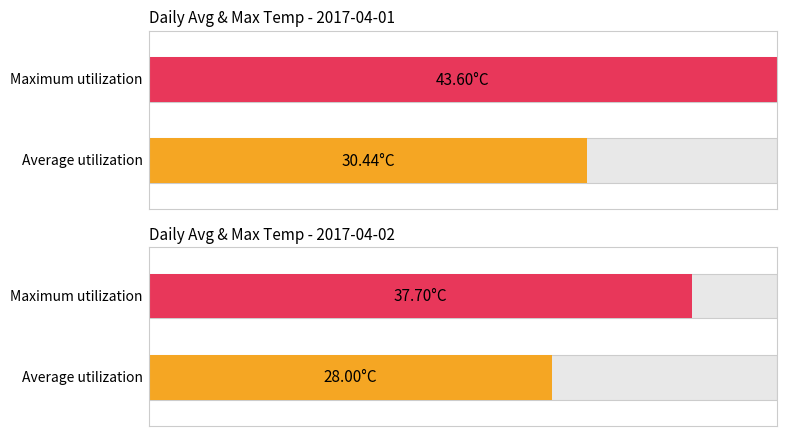

Count the number of data series in this chart.

2